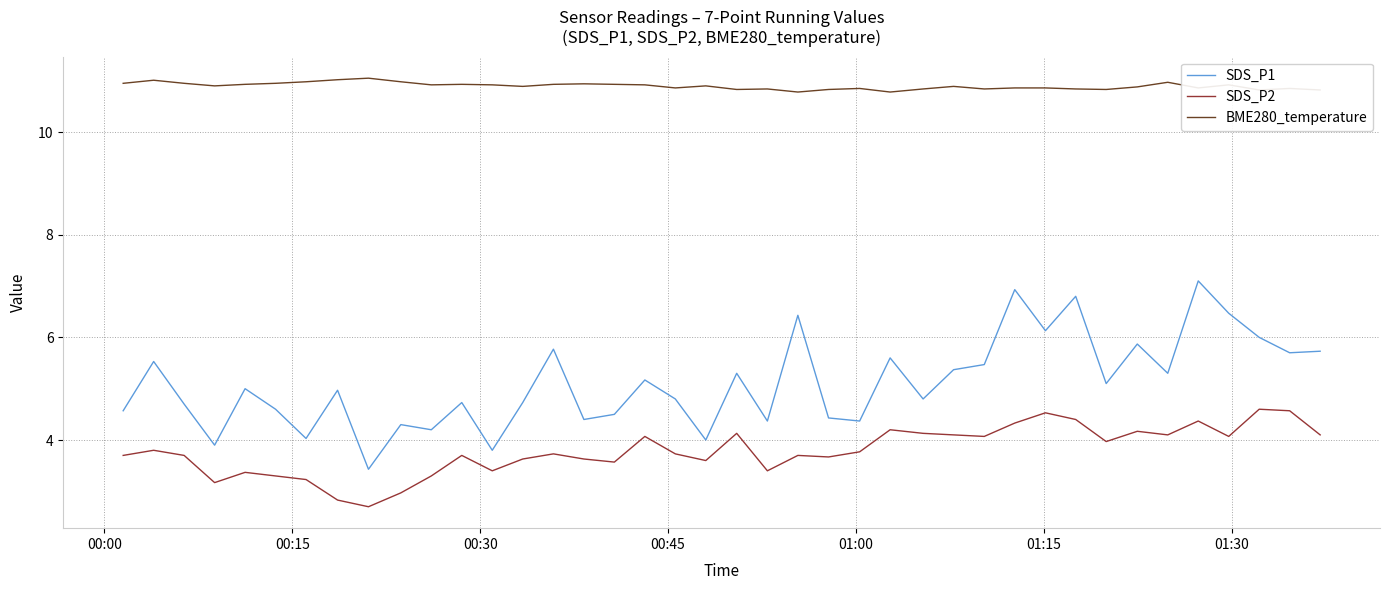

True or false: SDS_P1 and SDS_P2 cross at least once.

False